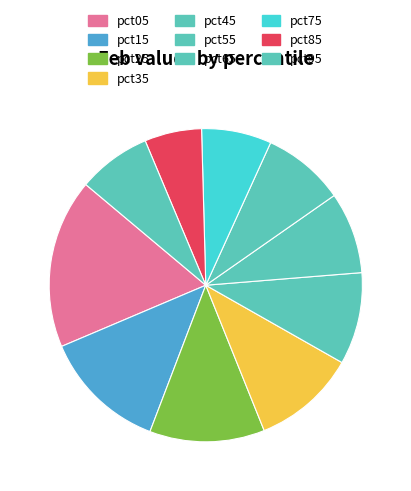

True or false: pct35 accounts for 16% of the total.

False